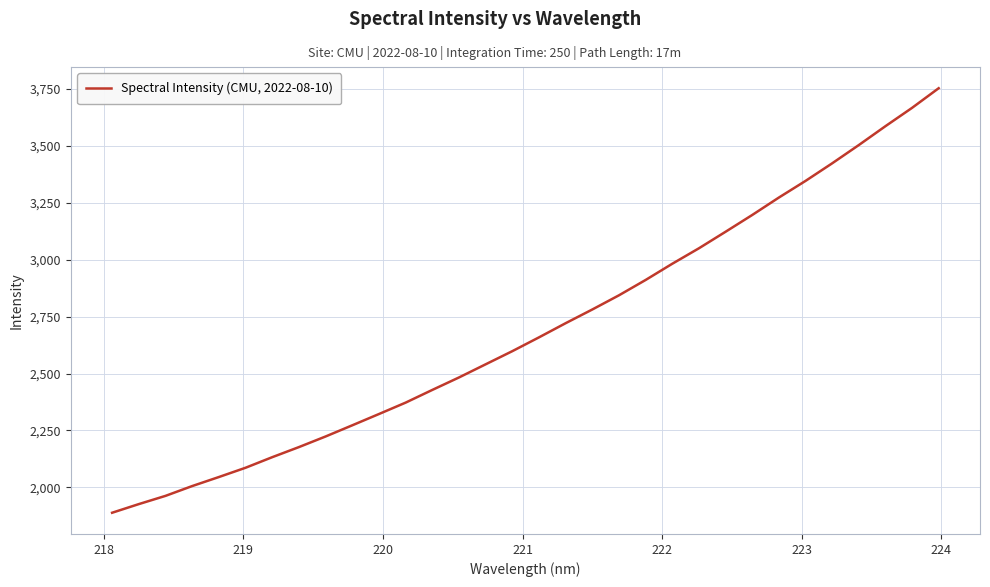

What is the smallest value displayed?

1889.0